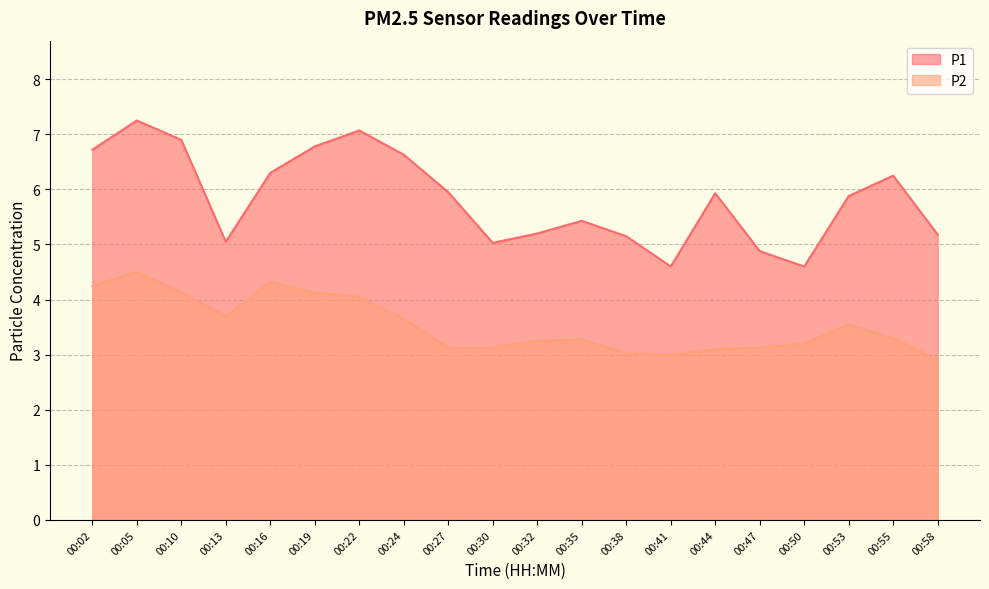

How many values in the P2 series are below 3?

1